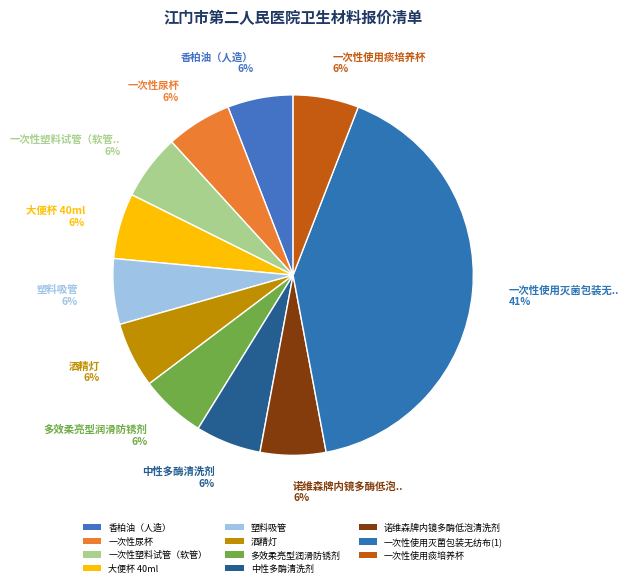

Is it true that 一次性塑料试管（软管） is 6% of the pie?

True